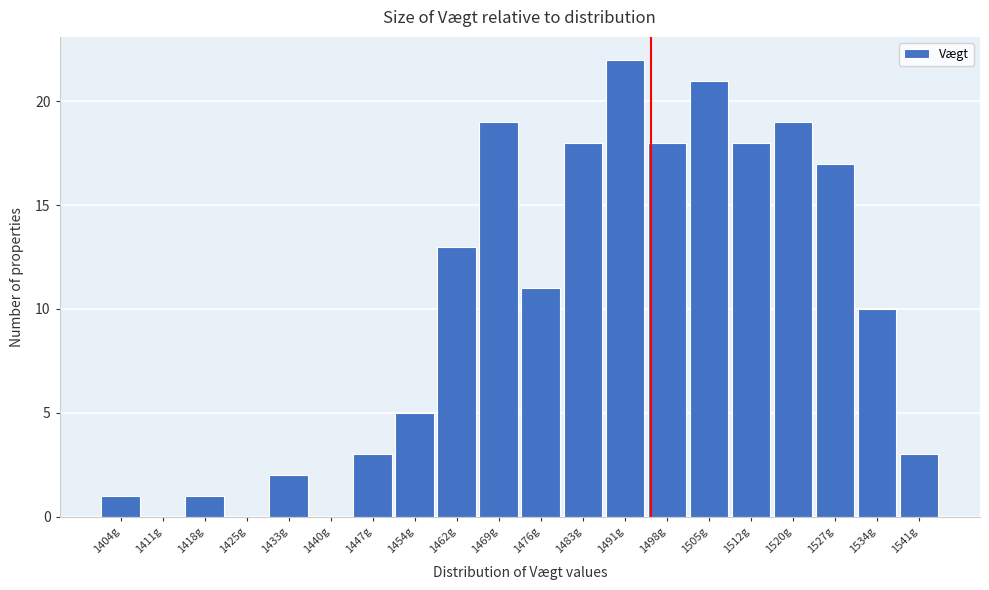

Reading left to right, transcribe all the data shown in this chart.

1404g=1	1411g=0	1418g=1	1425g=0	1433g=2	1440g=0	1447g=3	1454g=5	1462g=13	1469g=19	1476g=11	1483g=18	1491g=22	1498g=18	1505g=21	1512g=18	1520g=19	1527g=17	1534g=10	1541g=3